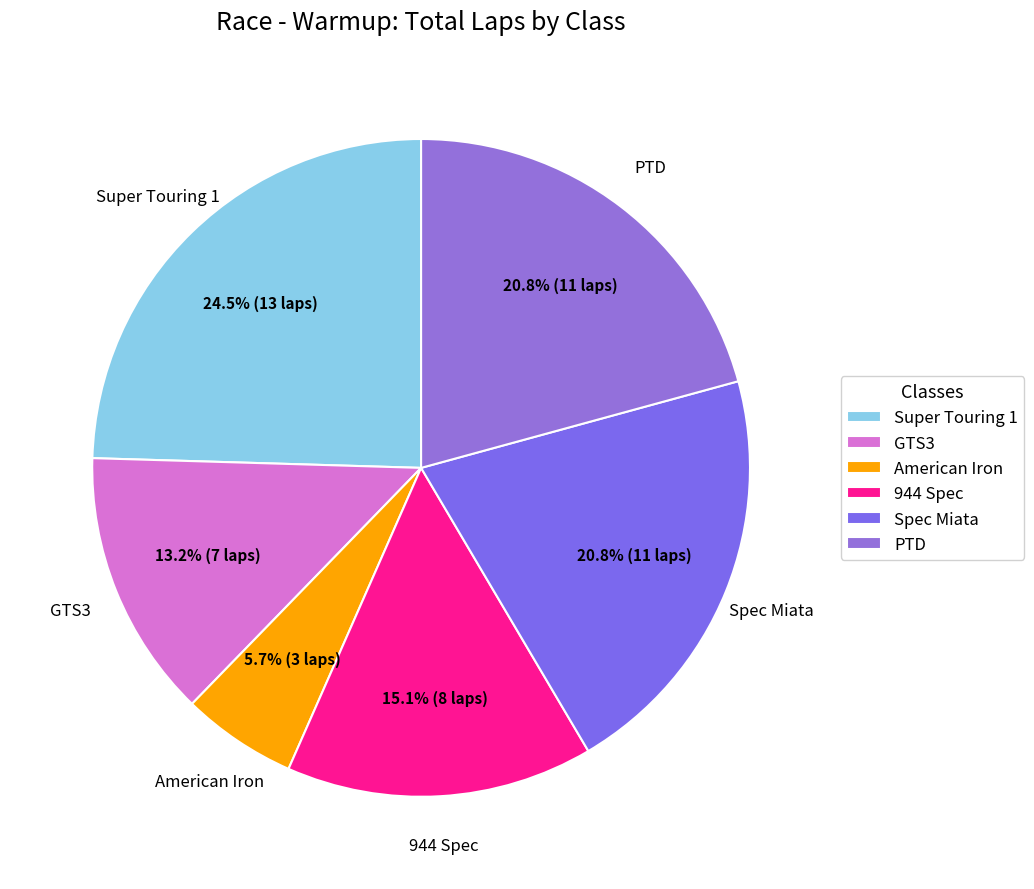

Is there any slice that represents more than half of the pie?

No